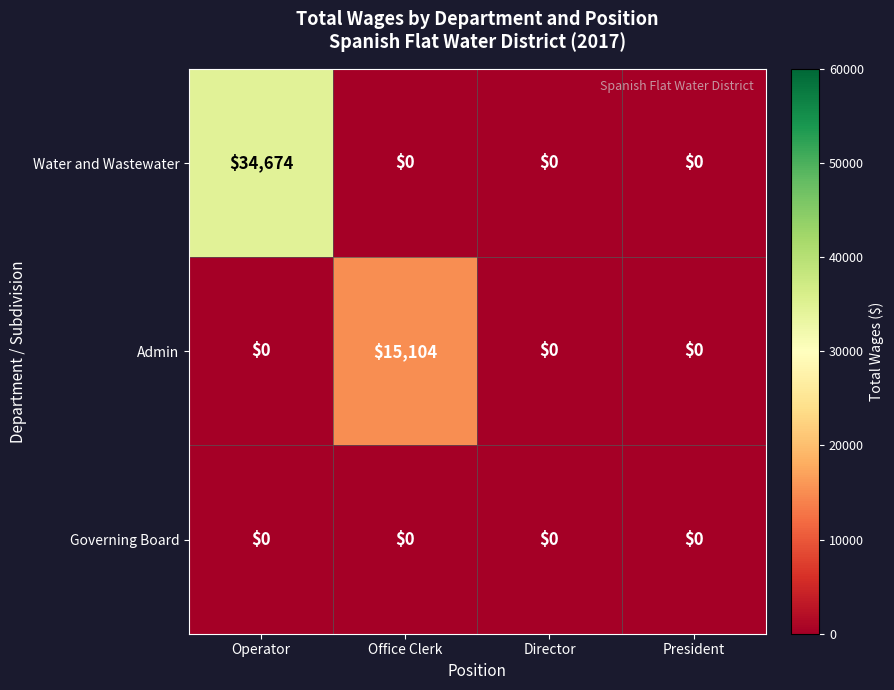

Reading right to left, extract all data points from this chart.

Water and Wastewater: President=0	Director=0	Office Clerk=0	Operator=34674
Admin: President=0	Director=0	Office Clerk=15104	Operator=0
Governing Board: President=0	Director=0	Office Clerk=0	Operator=0